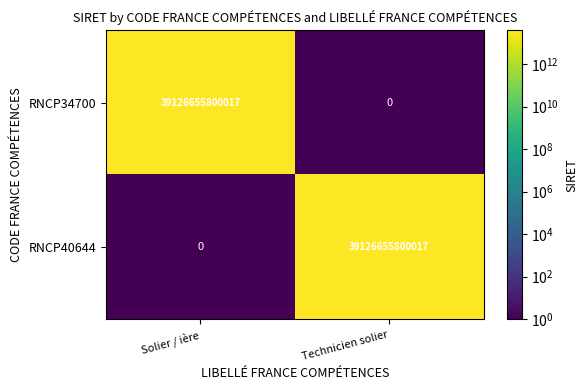

What is the difference between the RNCP40644 values at Solier / ière and Technicien solier?

39126655800017